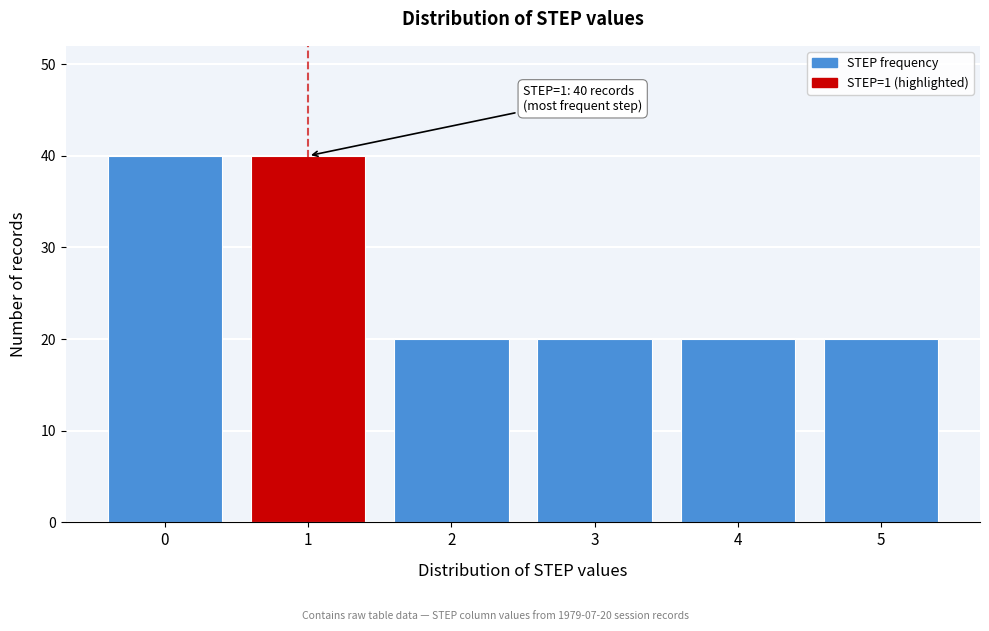

Reading right to left, what are all the values shown in this chart?

5=20	4=20	3=20	2=20	1=40	0=40